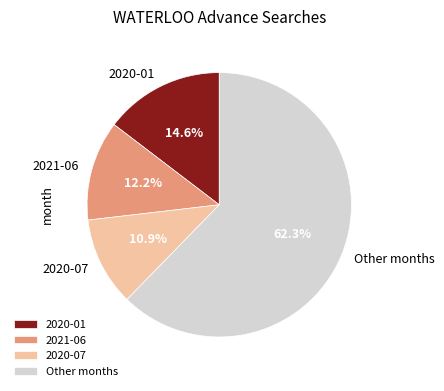

The 2021-06 slice represents 12% of the pie. True or false?

True